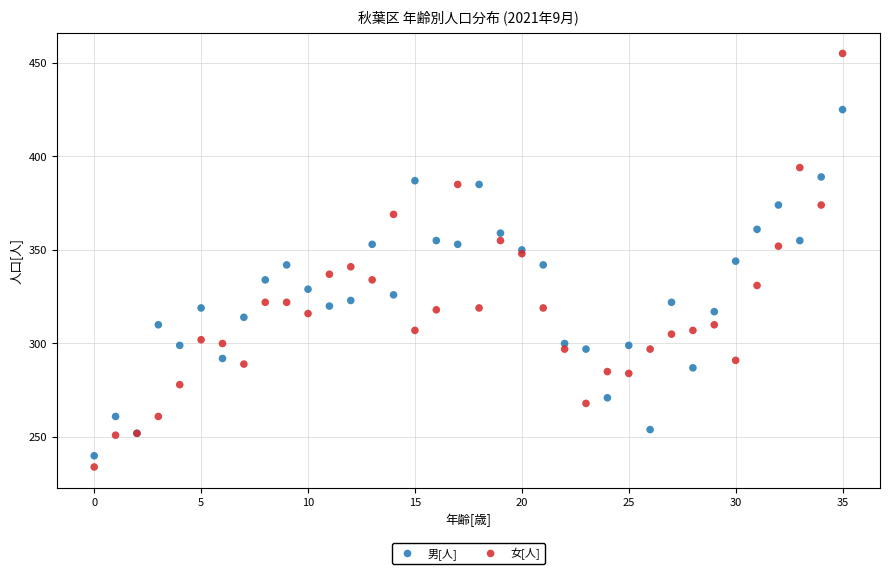

Which series reaches the maximum Y coordinate?

女[人]